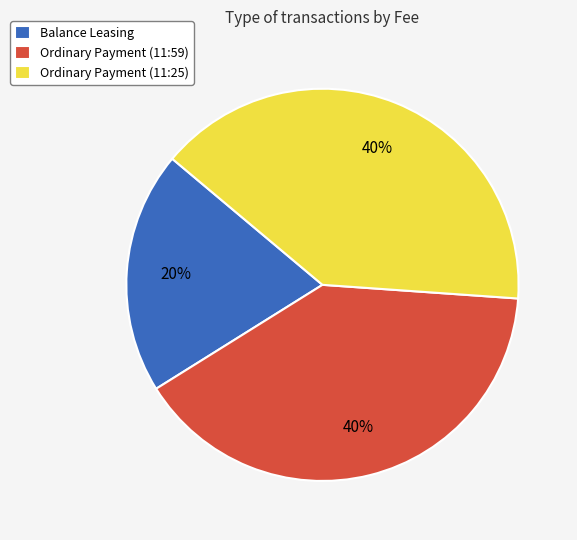

Combined, do Balance Leasing and Ordinary Payment (11:59) account for over 50%?

Yes